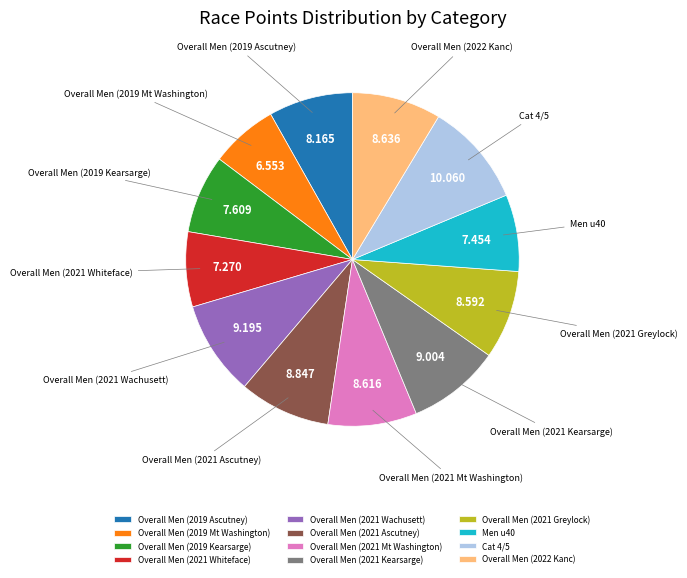

Do Overall Men (2021 Mt Washington) and Overall Men (2022 Kanc) together represent more than half of the pie?

No